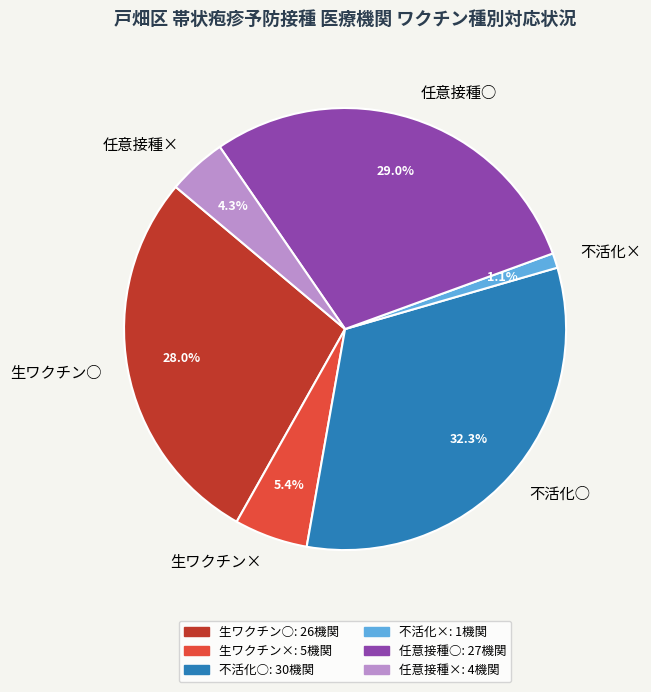

Combined, do 任意接種× and 任意接種○ account for over 50%?

No